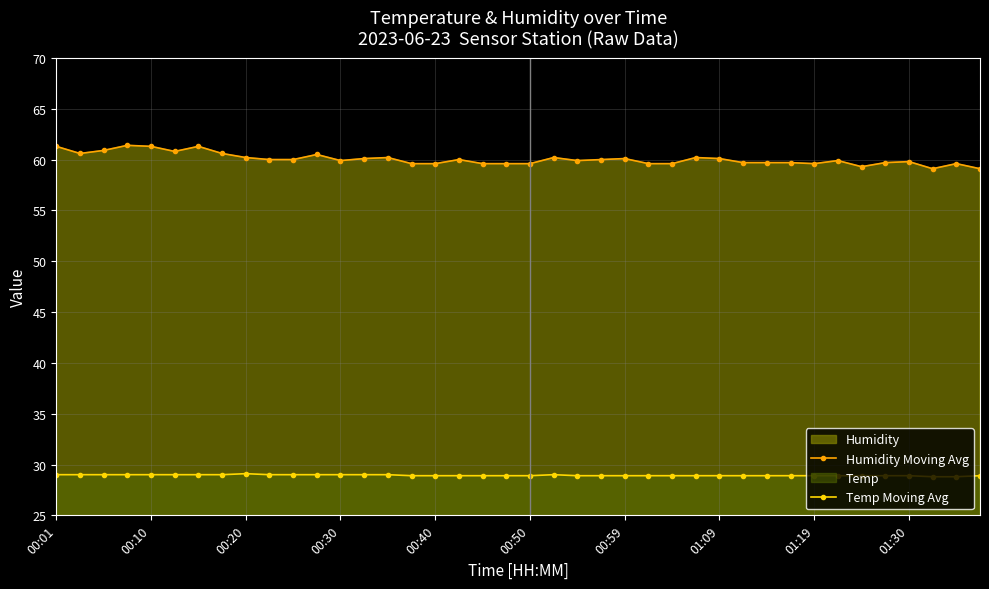

True or false: Humidity Moving Avg has more than 2 points higher than both neighbors.

True